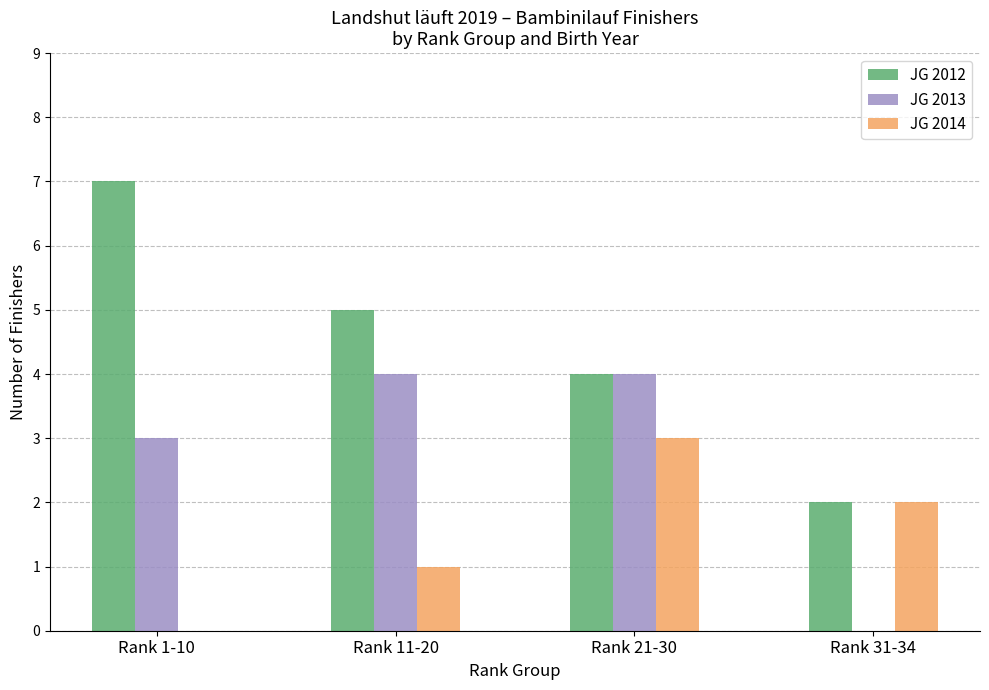

Between Rank 1-10 and Rank 31-34, which series saw the biggest shift?

JG 2012